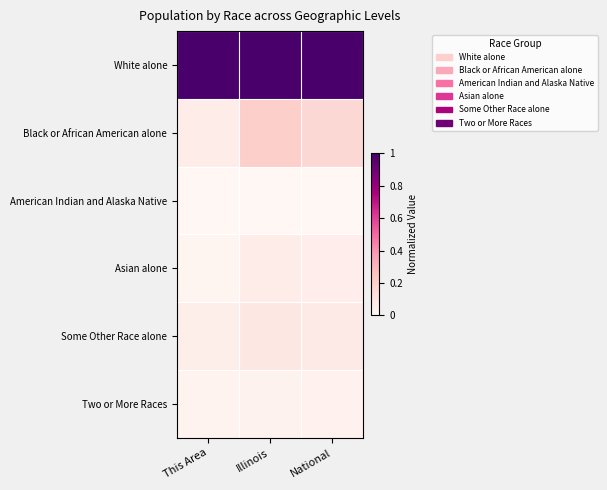

Reading left to right, list all the values displayed in this chart.

White alone: This Area=1.0	Illinois=1.0	National=1.0
Black or African American alone: This Area=0.1	Illinois=0.2	National=0.2
American Indian and Alaska Native: This Area=0.0	Illinois=0.0	National=0.0
Asian alone: This Area=0.0	Illinois=0.1	National=0.1
Some Other Race alone: This Area=0.0	Illinois=0.1	National=0.1
Two or More Races: This Area=0.0	Illinois=0.0	National=0.0